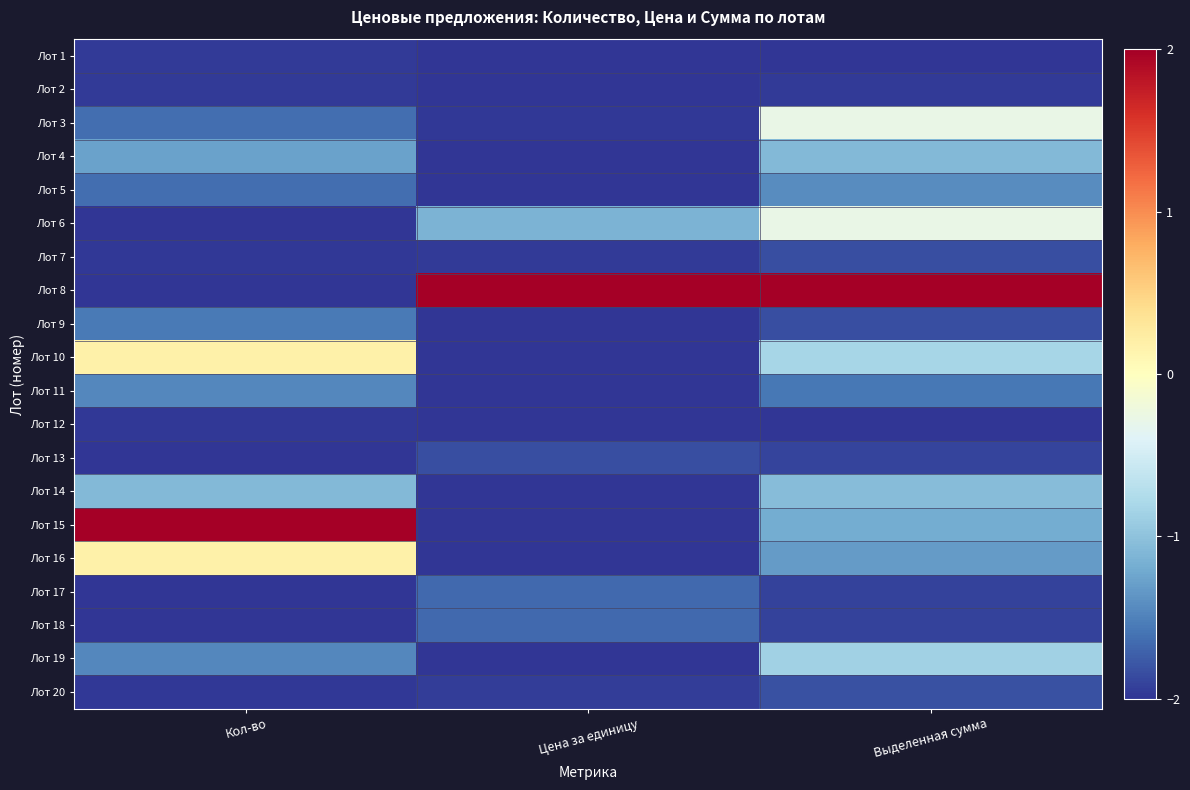

Reading right to left, list all the values displayed in this chart.

Лот 1: Выделенная сумма=-2.0	Цена за единицу=-2.0	Кол-во=-2.0
Лот 2: Выделенная сумма=-2.0	Цена за единицу=-2.0	Кол-во=-2.0
Лот 3: Выделенная сумма=-0.3	Цена за единицу=-2.0	Кол-во=-1.6
Лот 4: Выделенная сумма=-1.1	Цена за единицу=-2.0	Кол-во=-1.3
Лот 5: Выделенная сумма=-1.4	Цена за единицу=-2.0	Кол-во=-1.6
Лот 6: Выделенная сумма=-0.3	Цена за единицу=-1.1	Кол-во=-2.0
Лот 7: Выделенная сумма=-1.8	Цена за единицу=-2.0	Кол-во=-2.0
Лот 8: Выделенная сумма=2.0	Цена за единицу=2.0	Кол-во=-2.0
Лот 9: Выделенная сумма=-1.8	Цена за единицу=-2.0	Кол-во=-1.5
Лот 10: Выделенная сумма=-0.8	Цена за единицу=-2.0	Кол-во=0.2
Лот 11: Выделенная сумма=-1.6	Цена за единицу=-2.0	Кол-во=-1.5
Лот 12: Выделенная сумма=-2.0	Цена за единицу=-2.0	Кол-во=-2.0
Лот 13: Выделенная сумма=-1.9	Цена за единицу=-1.8	Кол-во=-2.0
Лот 14: Выделенная сумма=-1.1	Цена за единицу=-2.0	Кол-во=-1.1
Лот 15: Выделенная сумма=-1.2	Цена за единицу=-2.0	Кол-во=2.0
Лот 16: Выделенная сумма=-1.3	Цена за единицу=-2.0	Кол-во=0.2
Лот 17: Выделенная сумма=-1.9	Цена за единицу=-1.7	Кол-во=-2.0
Лот 18: Выделенная сумма=-1.9	Цена за единицу=-1.7	Кол-во=-2.0
Лот 19: Выделенная сумма=-0.9	Цена за единицу=-2.0	Кол-во=-1.5
Лот 20: Выделенная сумма=-1.8	Цена за единицу=-1.9	Кол-во=-2.0